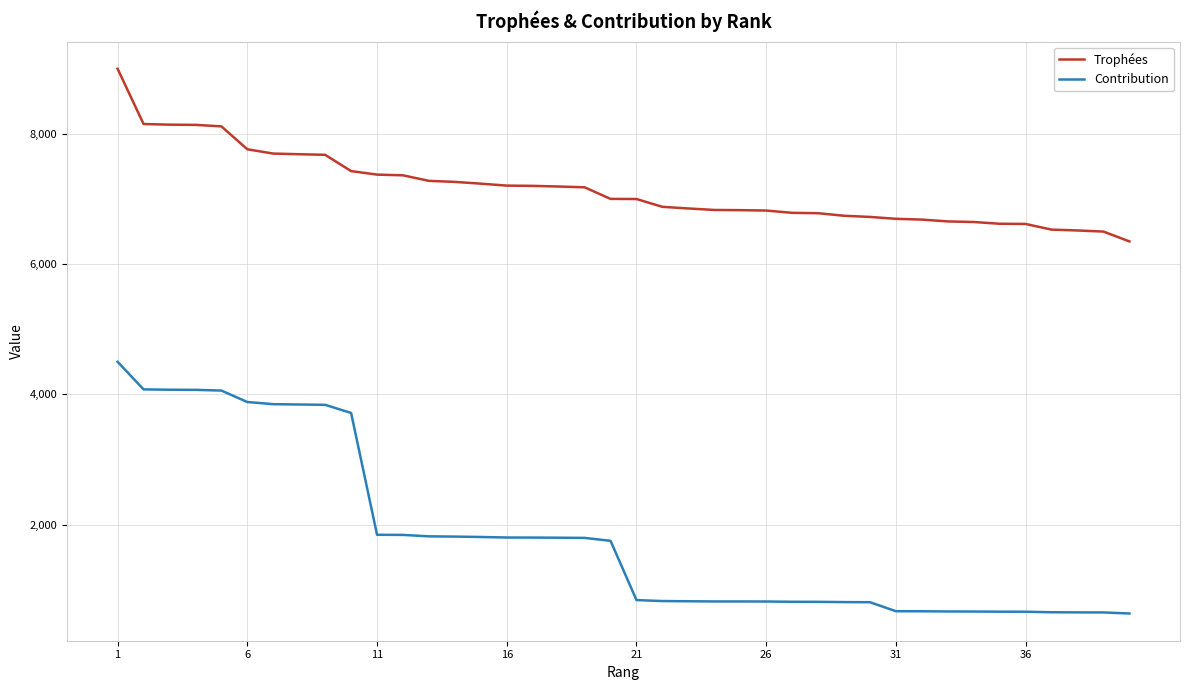

What is the maximum value shown in the chart?

9000